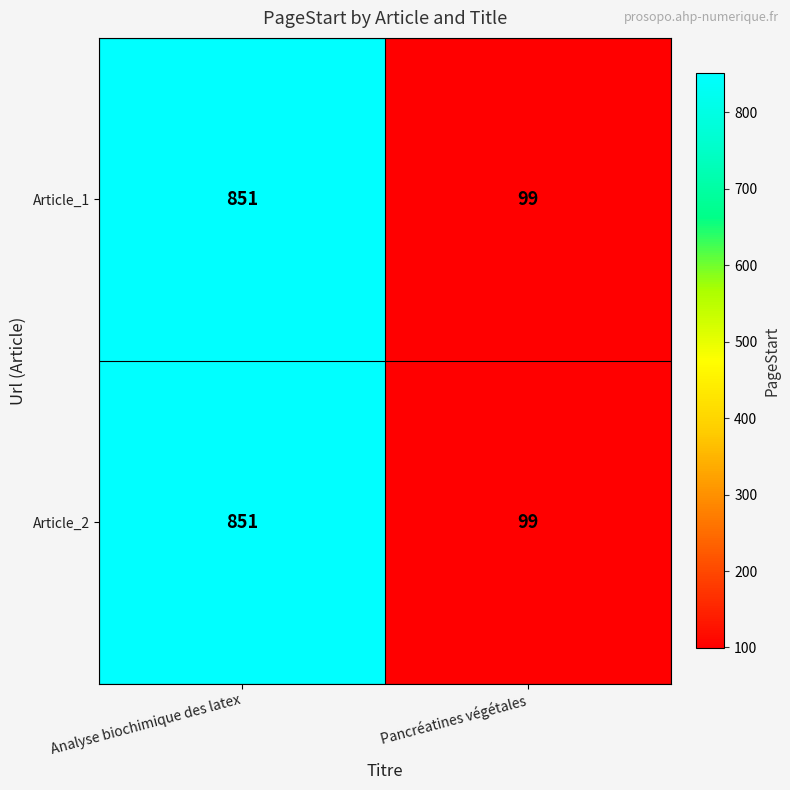

List the labels in order of Article_2 value, smallest first.

Pancréatines végétales, Analyse biochimique des latex